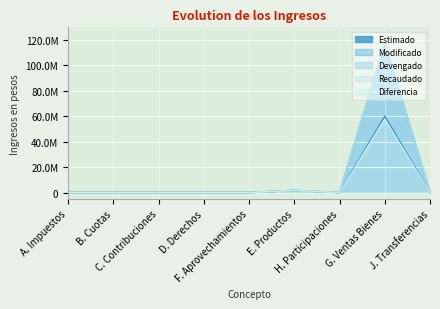

Rank the series at A. Impuestos from lowest to highest value.

Estimado, Modificado, Devengado, Recaudado, Diferencia